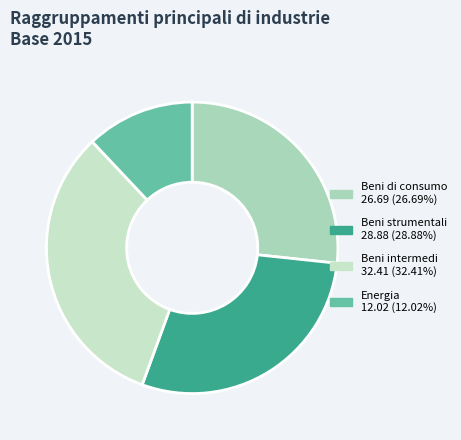

Which slice is the smallest?

Energia